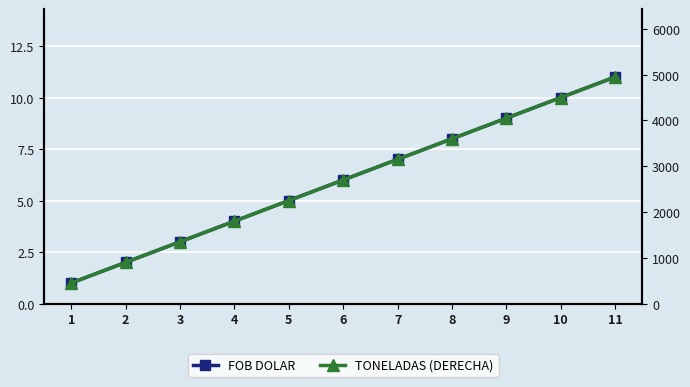

Is this an area chart (filled region under the line)?

No